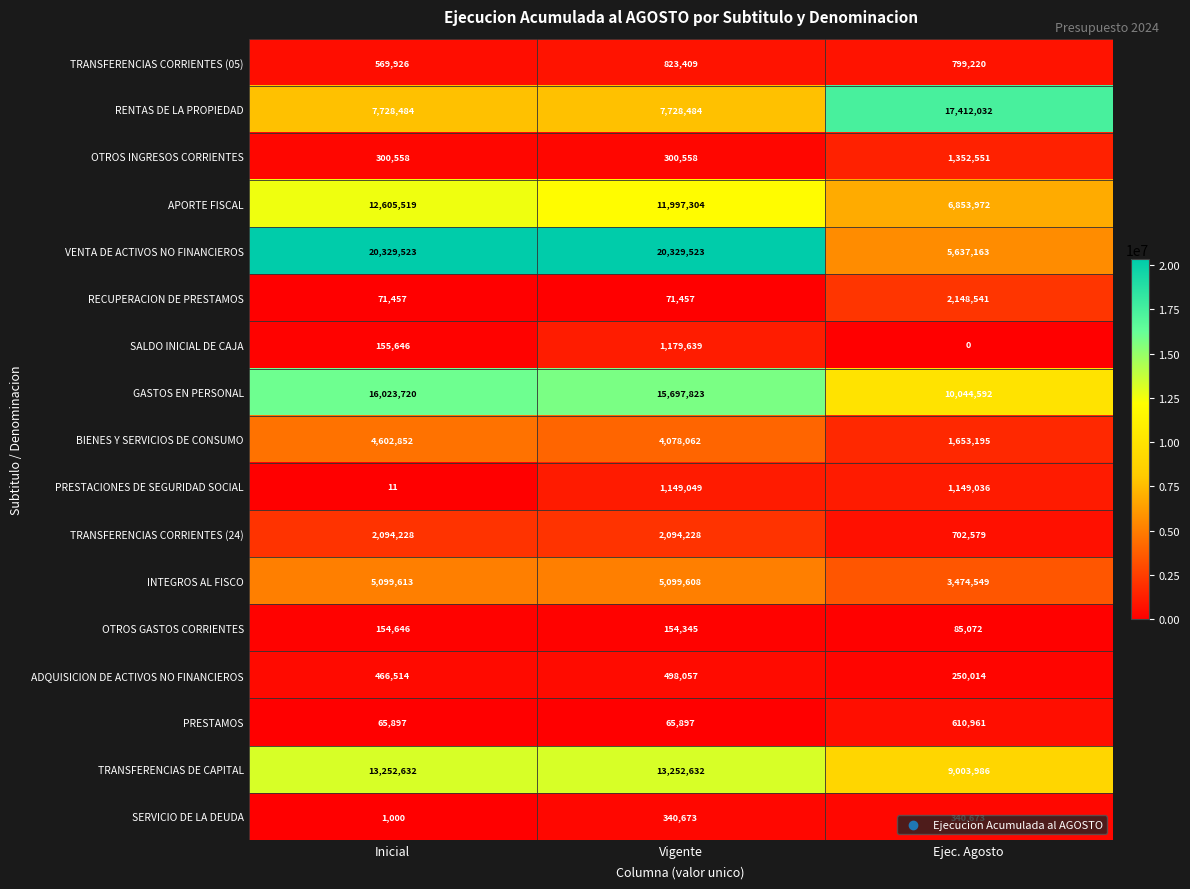

What is the greatest value displayed?

20329523